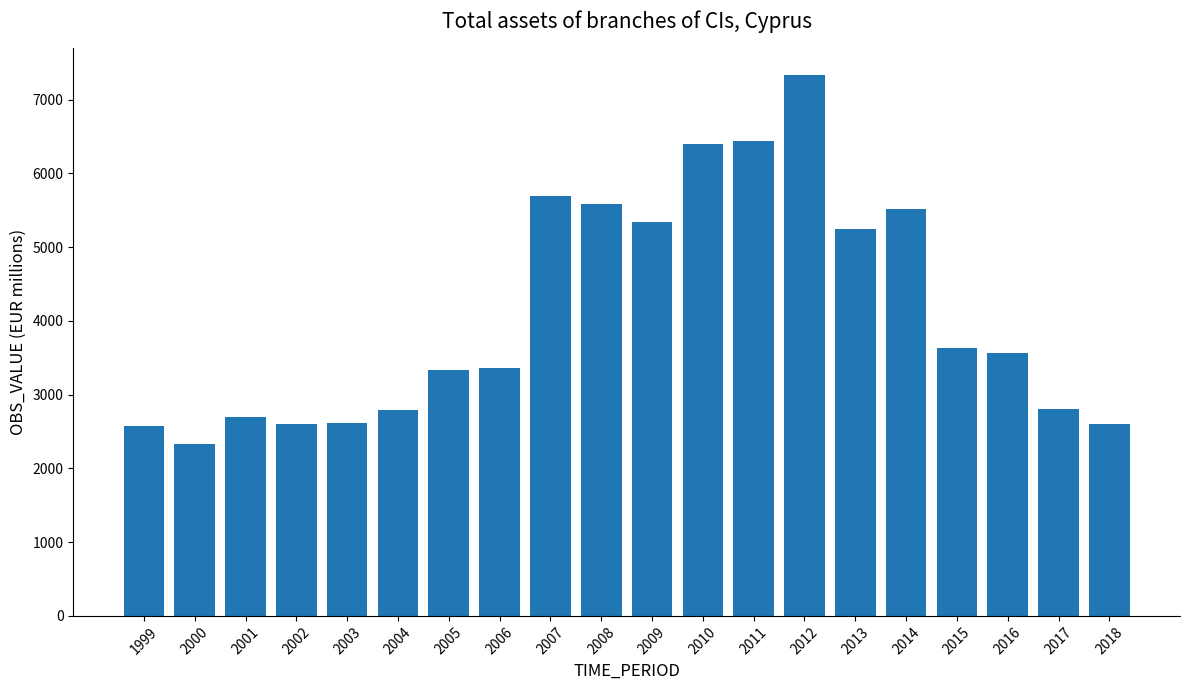

What is the value of the 1st bar from the left?

2577.6